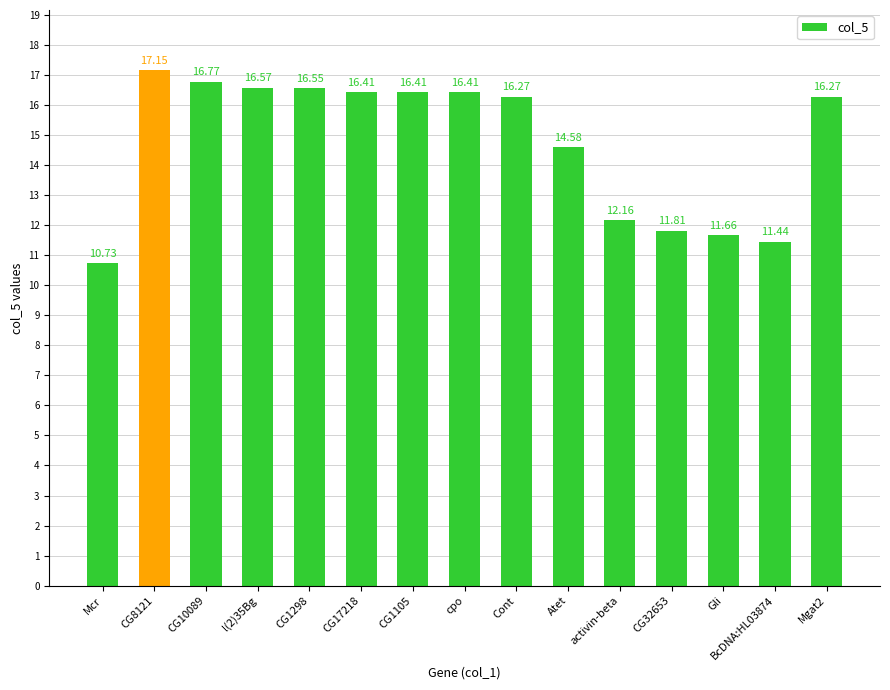

At which category does the chart reach its minimum across all series?

Mcr